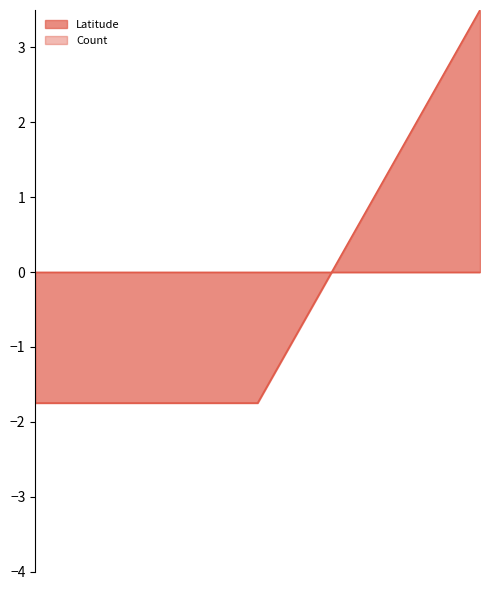

How many values are below zero?

2